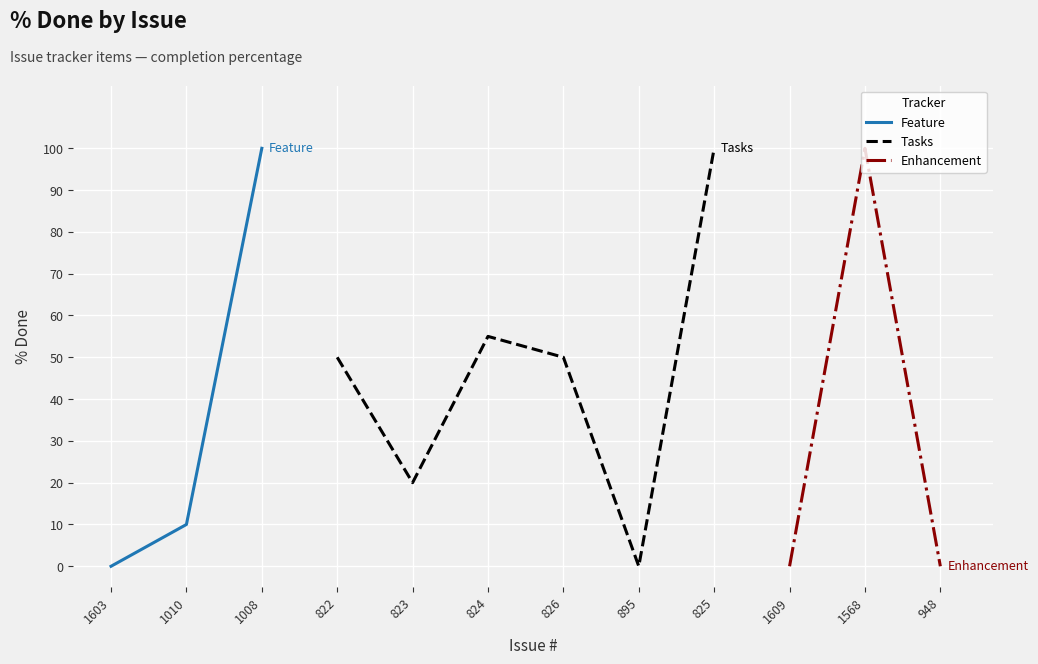

Rank the categories by value from highest to lowest.

1008, 825, 1568, 824, 822, 826, 823, 1010, 1603, 895, 1609, 948